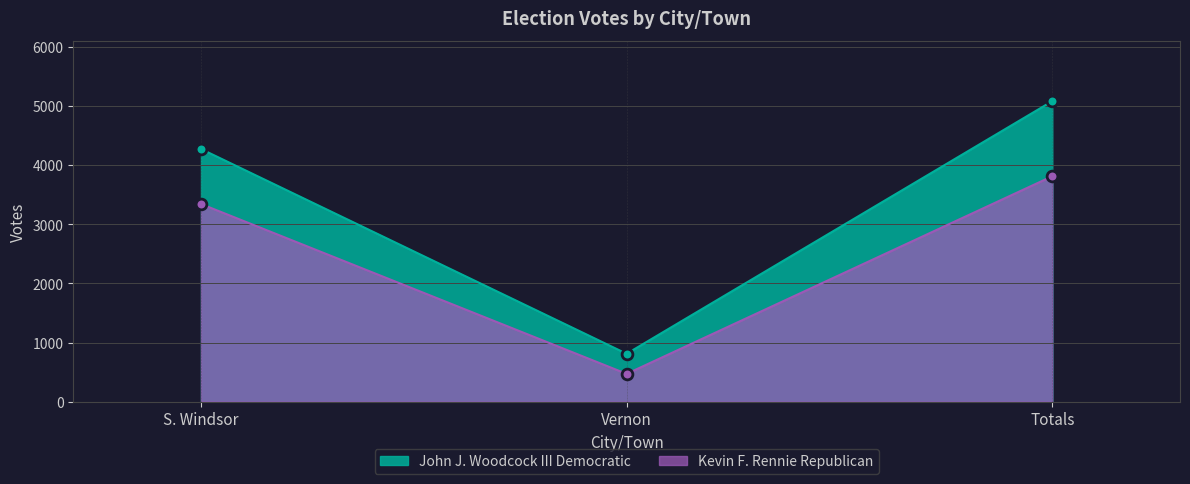

At which category is the sum across all series the highest?

Totals